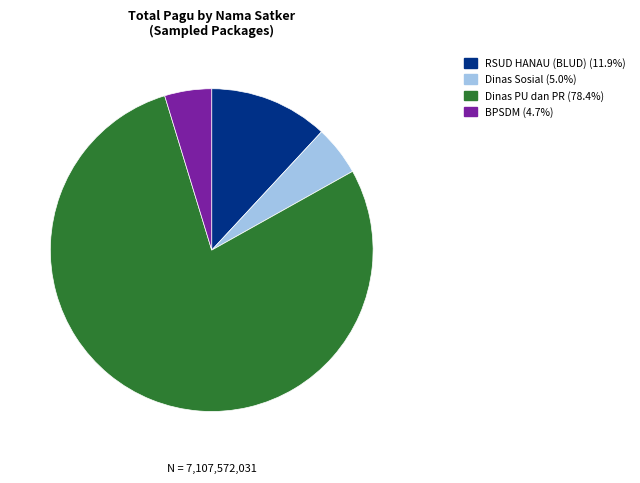

Is there any slice that represents more than half of the pie?

Yes